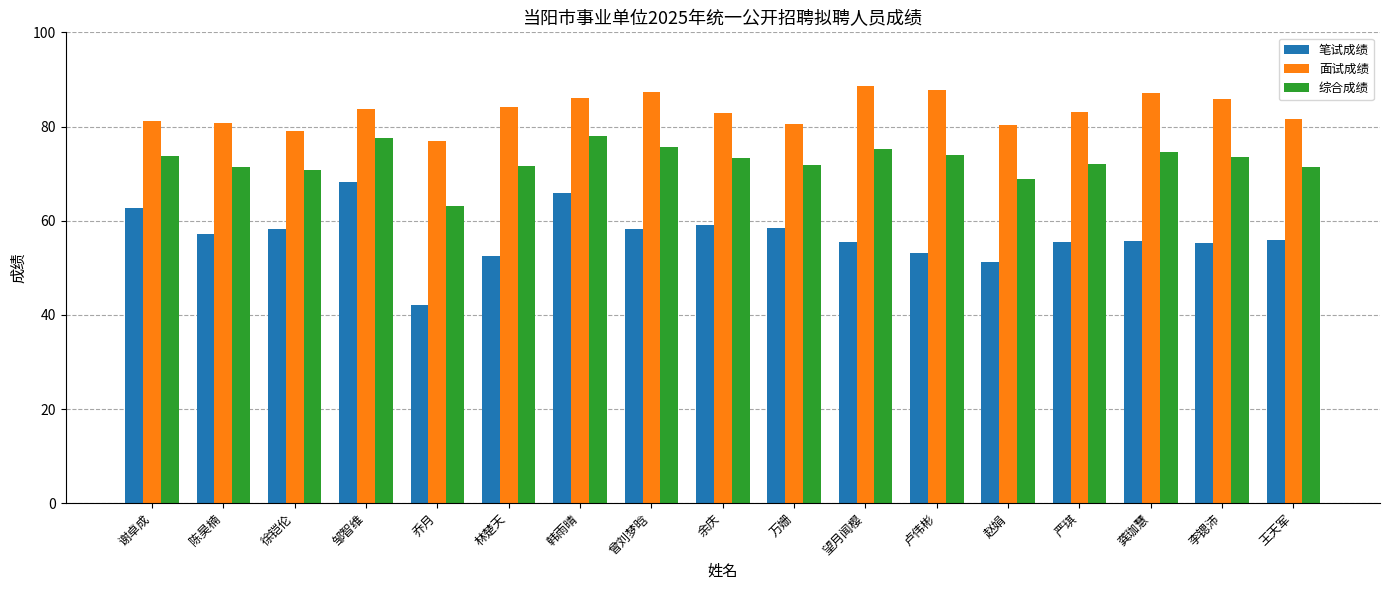

List the series in order of their overall mean, highest first.

面试成绩, 综合成绩, 笔试成绩